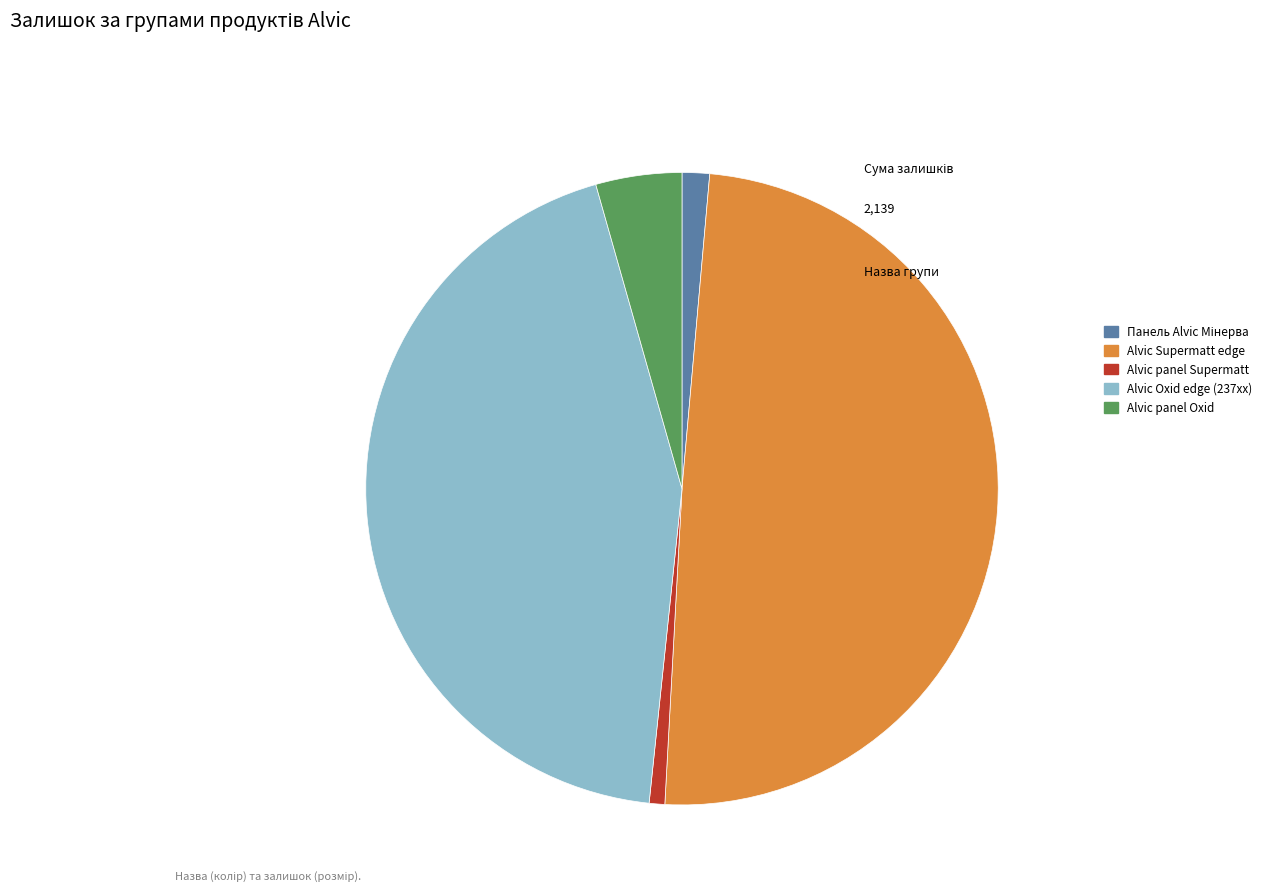

Which has a higher value, Alvic Supermatt edge or Alvic panel Supermatt?

Alvic Supermatt edge